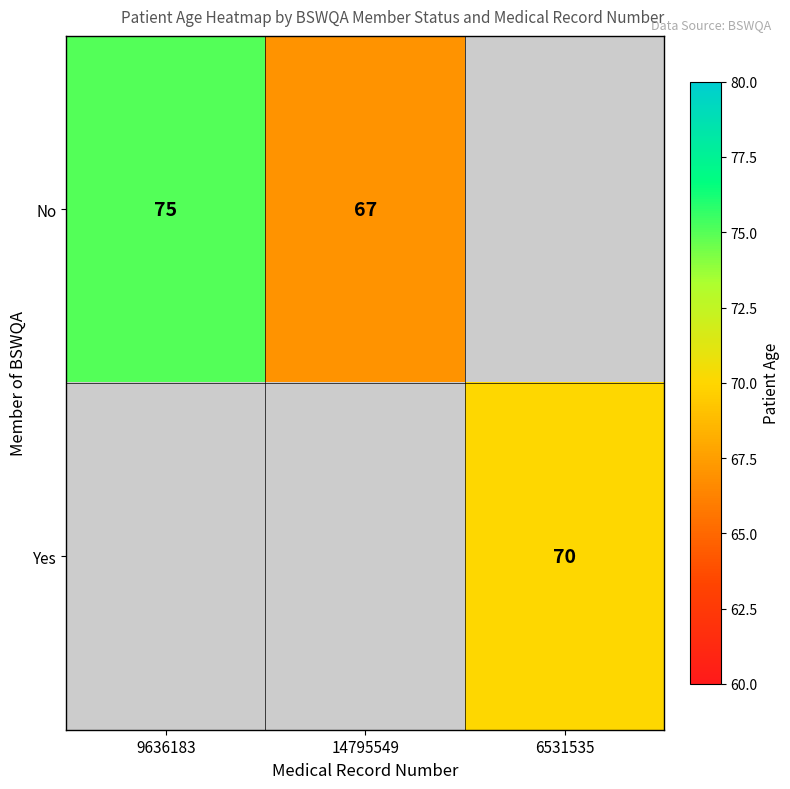

What is the sum of the No values at 14795549 and 9636183?

142